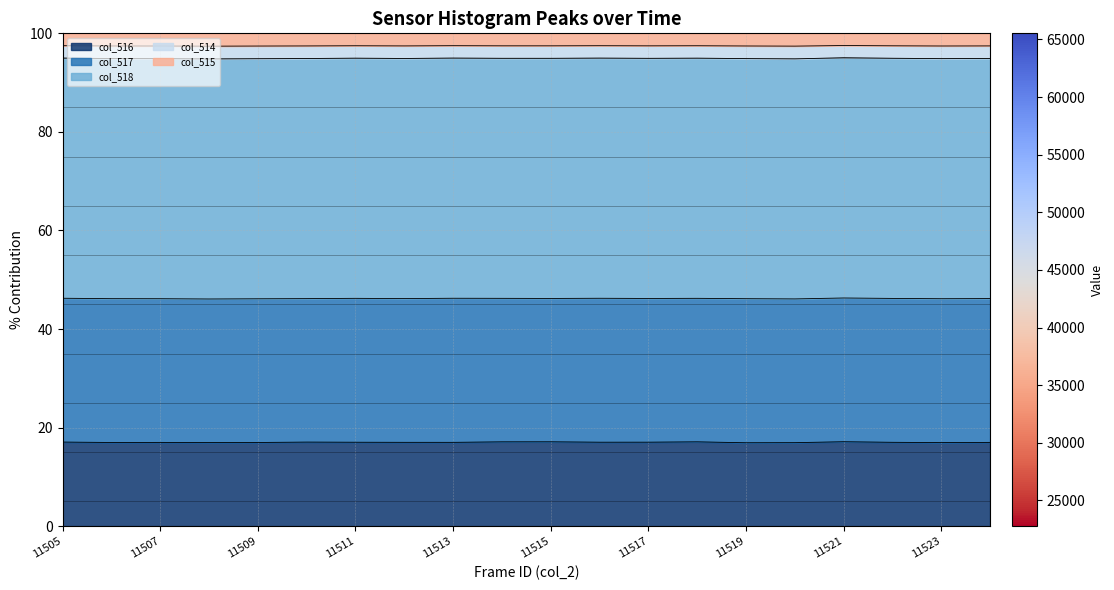

True or false: col_515 and col_516 intersect in this chart.

False